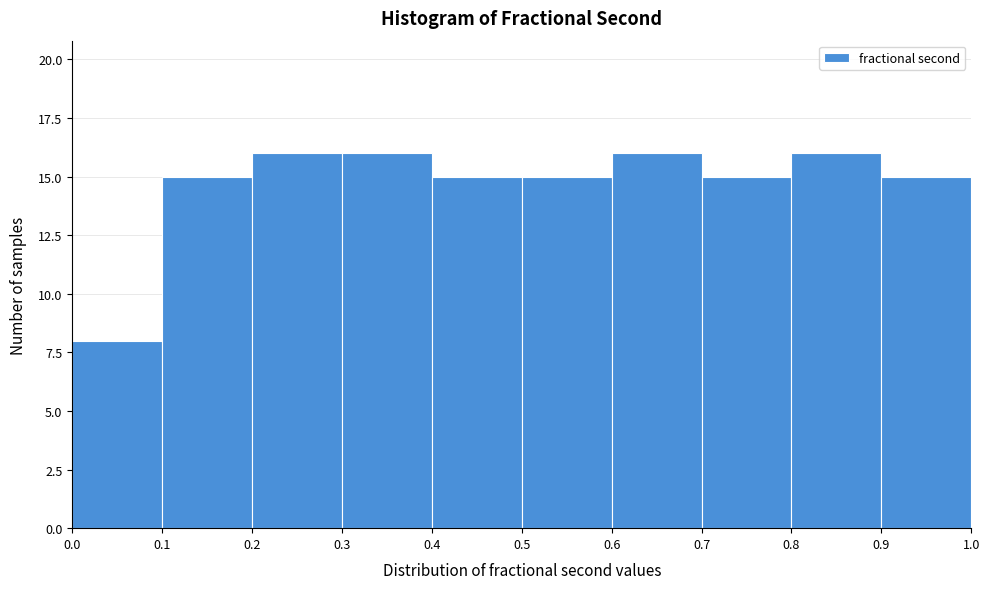

How tall is the bar that spans 0.9 to 1.0 on the x-axis? The values are not printed on the chart, so give them approximately, as read against the axis.

15